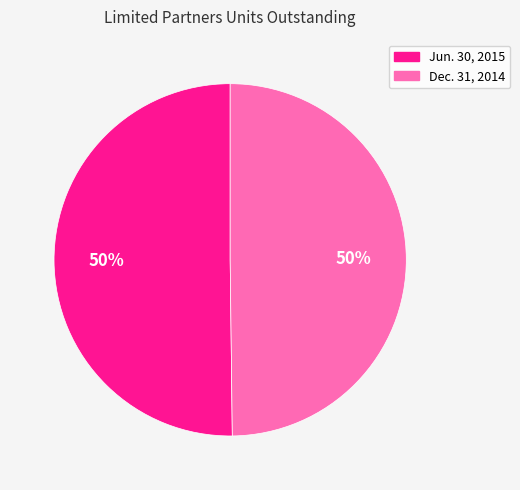

The Dec. 31, 2014 slice represents 50% of the pie. True or false?

True